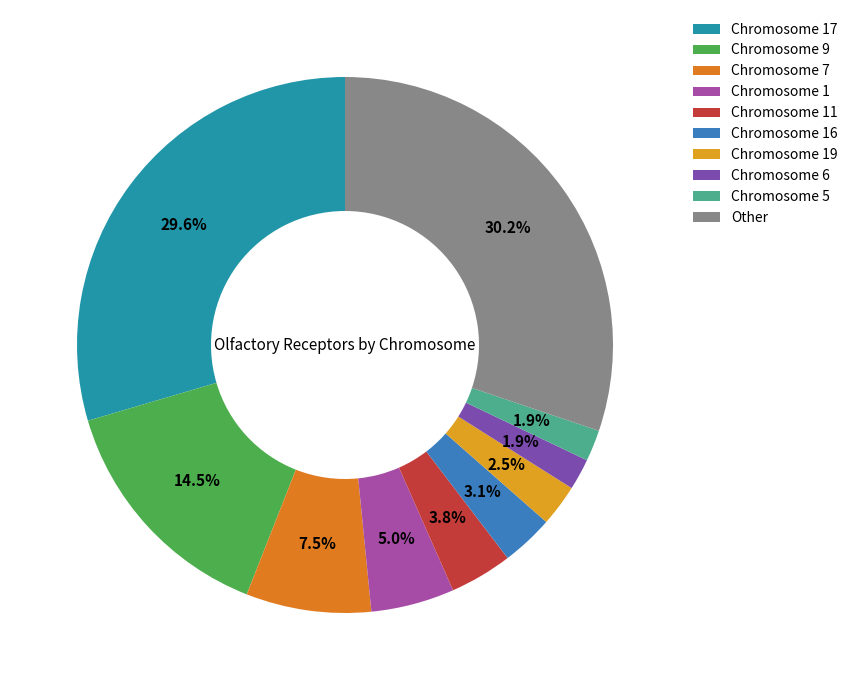

Which category has the biggest portion of the pie?

Other